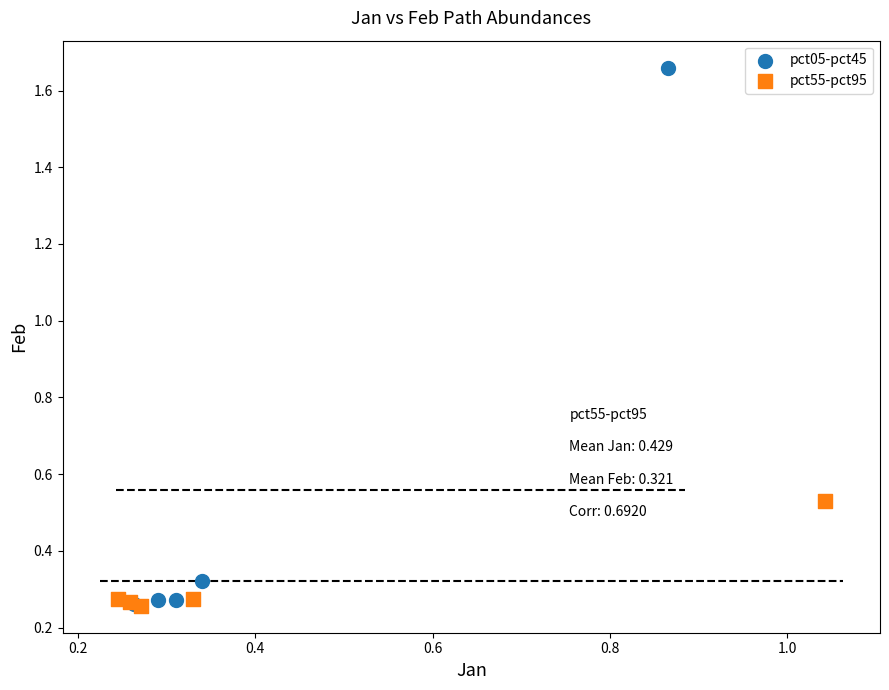

Which series contains the highest Y value?

pct05-pct45